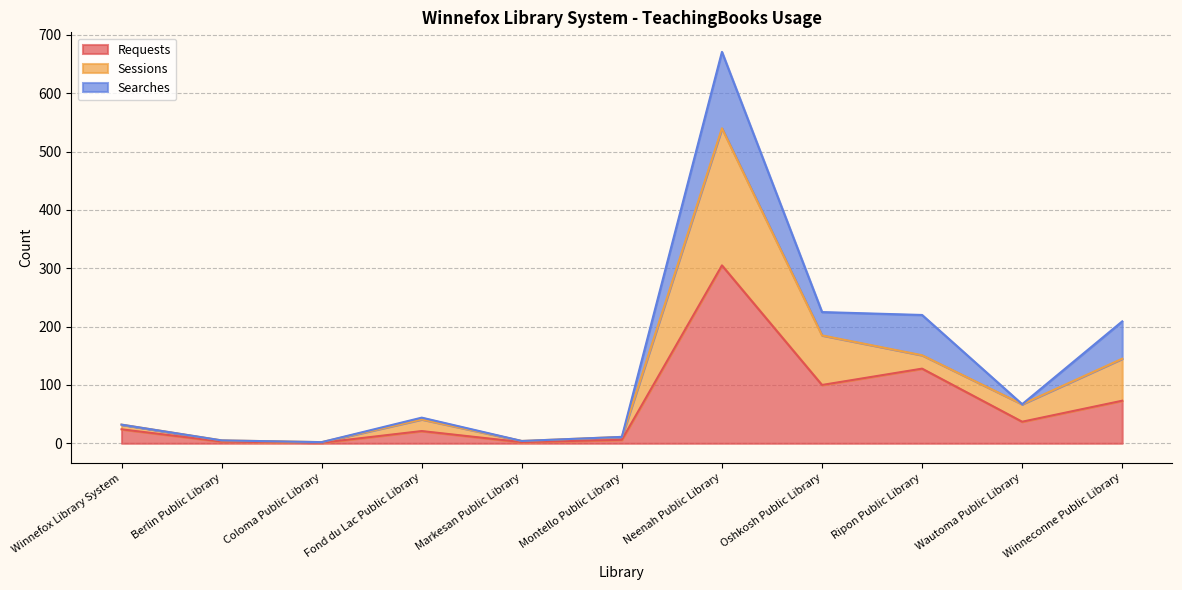

Which has a higher value, Ripon Public Library or Markesan Public Library?

Ripon Public Library